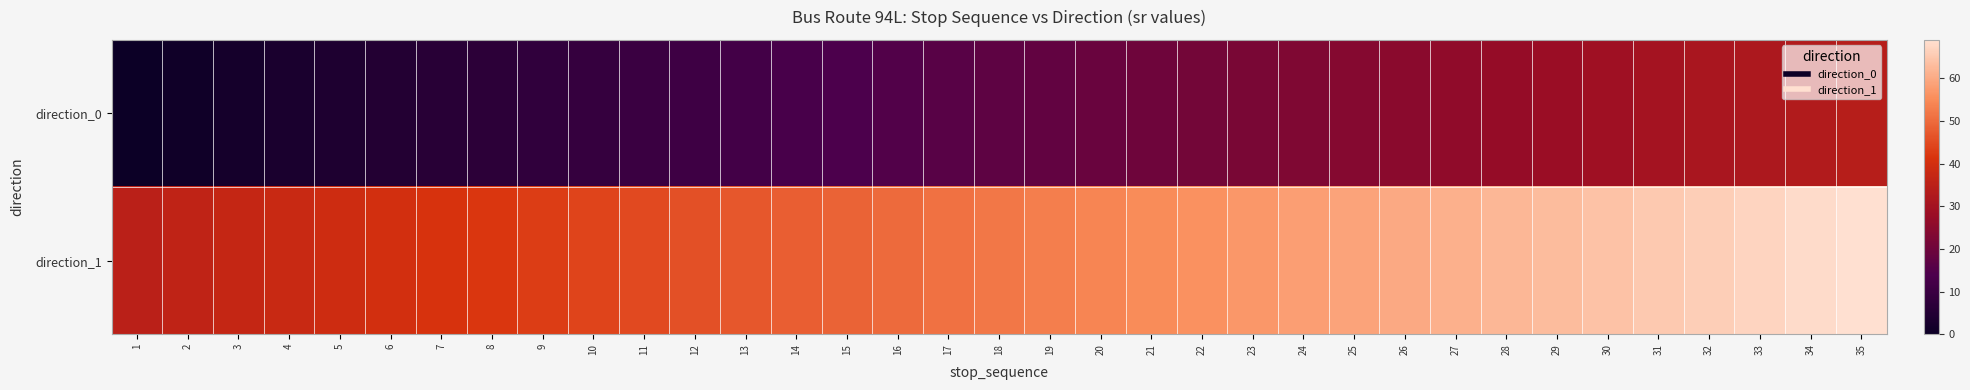

Reading right to left, list all the values displayed in this chart.

direction_0: 35=34	34=33	33=32	32=31	31=30	30=29	29=28	28=27	27=26	26=25	25=24	24=23	23=22	22=21	21=20	20=19	19=18	18=17	17=16	16=15	15=14	14=13	13=12	12=11	11=10	10=9	9=8	8=7	7=6	6=5	5=4	4=3	3=2	2=1	1=0
direction_1: 35=69	34=68	33=67	32=66	31=65	30=64	29=63	28=62	27=61	26=60	25=59	24=58	23=57	22=56	21=55	20=54	19=53	18=52	17=51	16=50	15=49	14=48	13=47	12=46	11=45	10=44	9=43	8=42	7=41	6=40	5=39	4=38	3=37	2=36	1=35